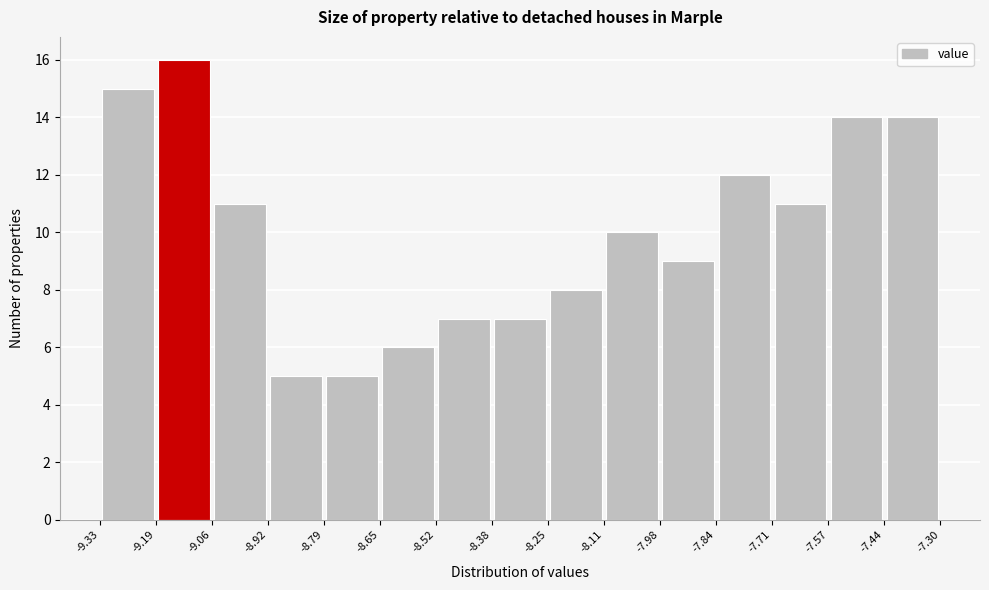

What is the height of the bar covering -8.52 to -8.38 on the x-axis? The values are not printed on the chart, so give them approximately, as read against the axis.

7